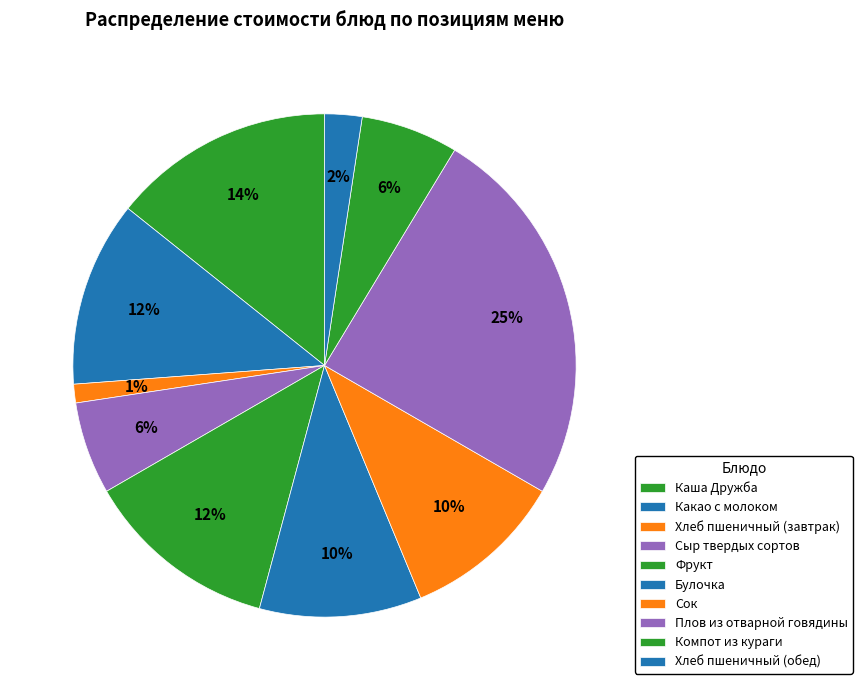

Rank the categories by value from lowest to highest.

Хлеб пшеничный (завтрак), Хлеб пшеничный (обед), Сыр твердых сортов, Компот из кураги, Булочка, Сок, Какао с молоком, Фрукт, Каша Дружба, Плов из отварной говядины